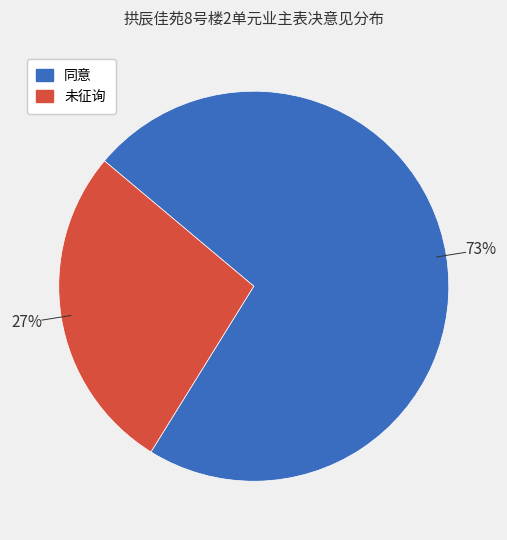

What is the majority slice?

同意